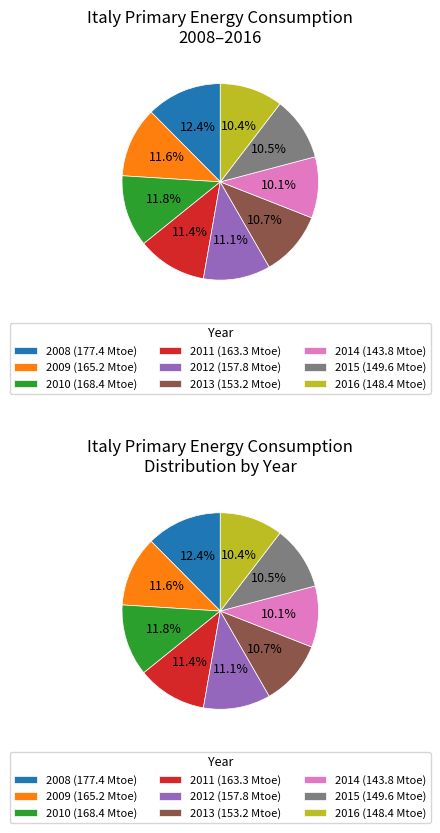

How many segments does this pie chart have?

9